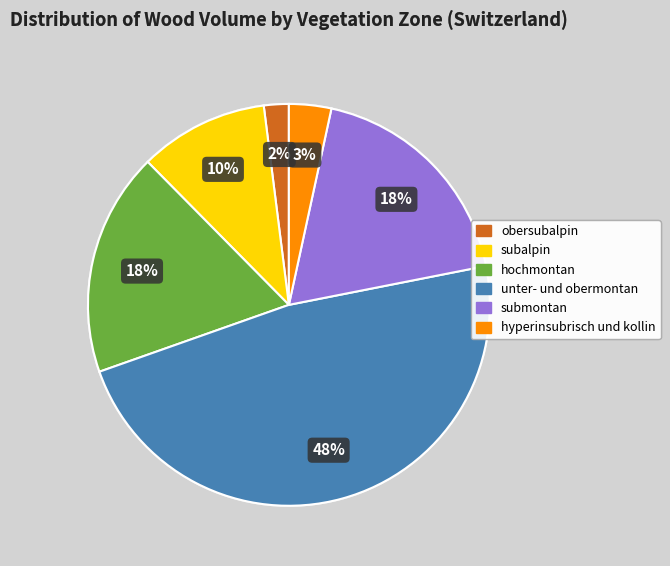

Combined, do subalpin and submontan account for over 50%?

No